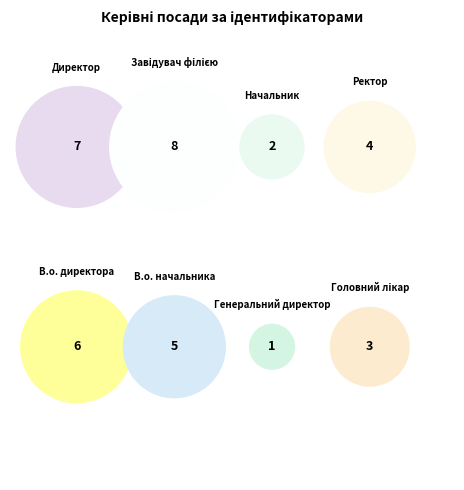

Rank the categories by value from highest to lowest.

Завідувач філією, Директор, В.о. директора, В.о. начальника, Ректор, Головний лікар, Начальник, Генеральний директор